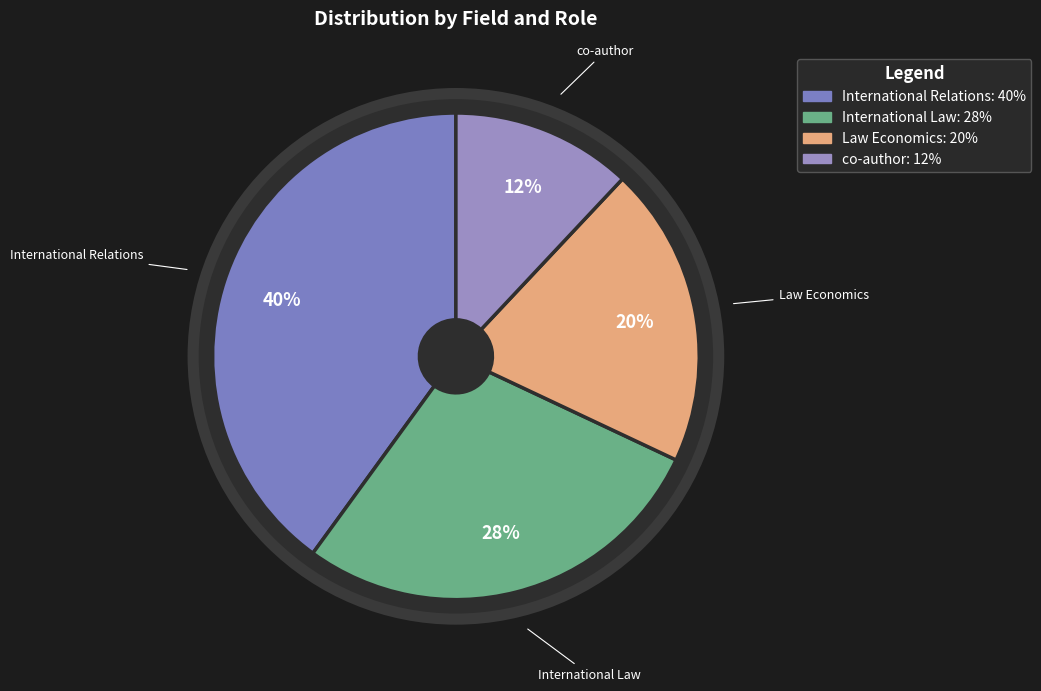

Is there a majority slice in this chart?

No